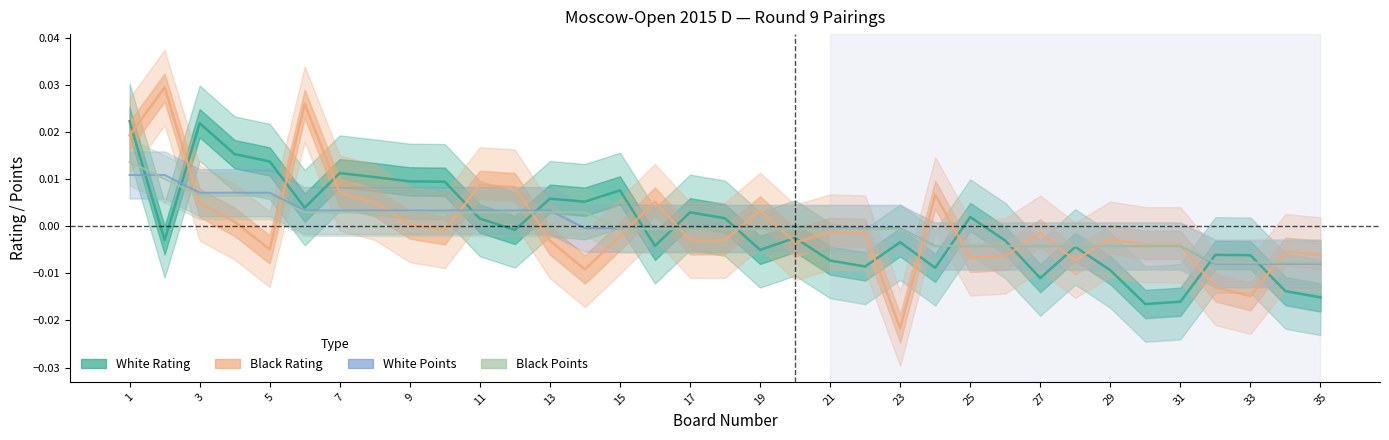

True or false: Black Rating has more than 0 interior local peaks.

True